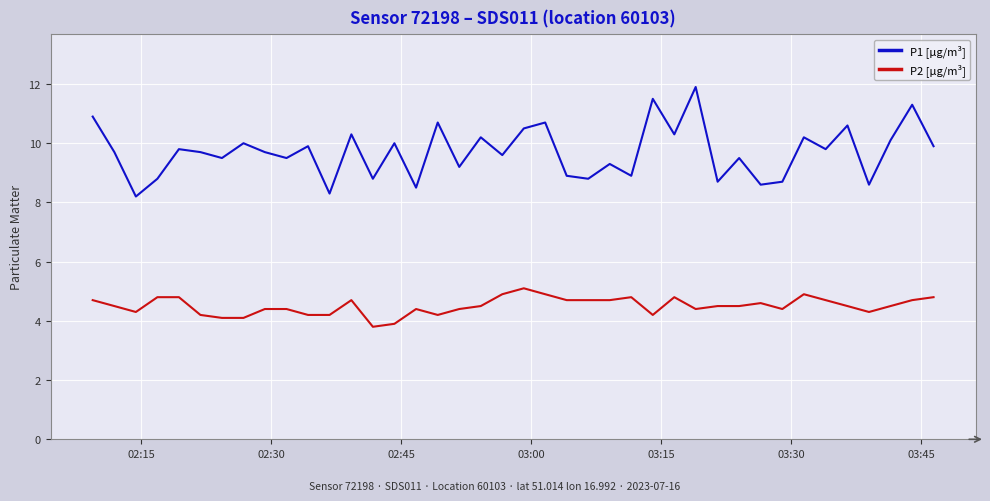

Which series has the widest spread of values?

P1 [µg/m³]